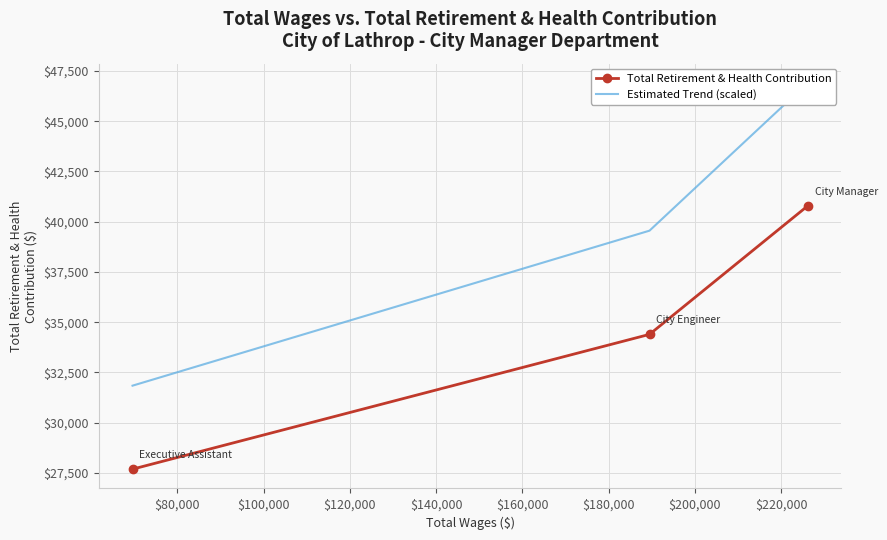

What is the lowest value of the Total Retirement & Health Contribution series?

27688